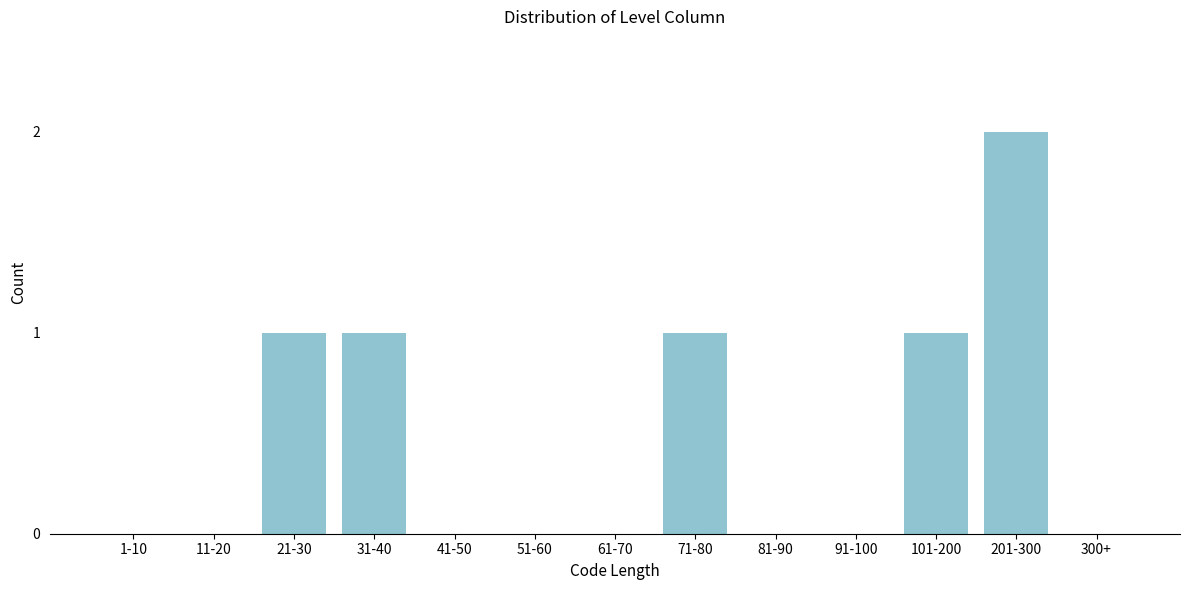

Reading left to right, extract all data points from this chart.

1-10=0	11-20=0	21-30=1	31-40=1	41-50=0	51-60=0	61-70=0	71-80=1	81-90=0	91-100=0	101-200=1	201-300=2	300+=0